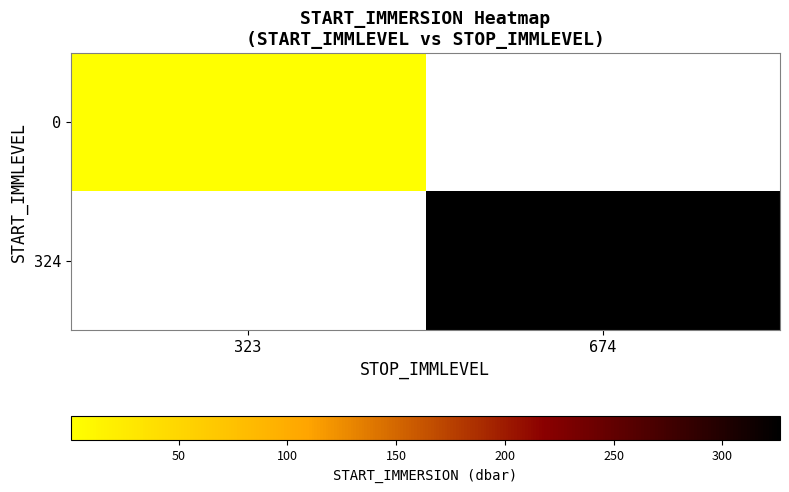

Count the number of categories in the chart.

2